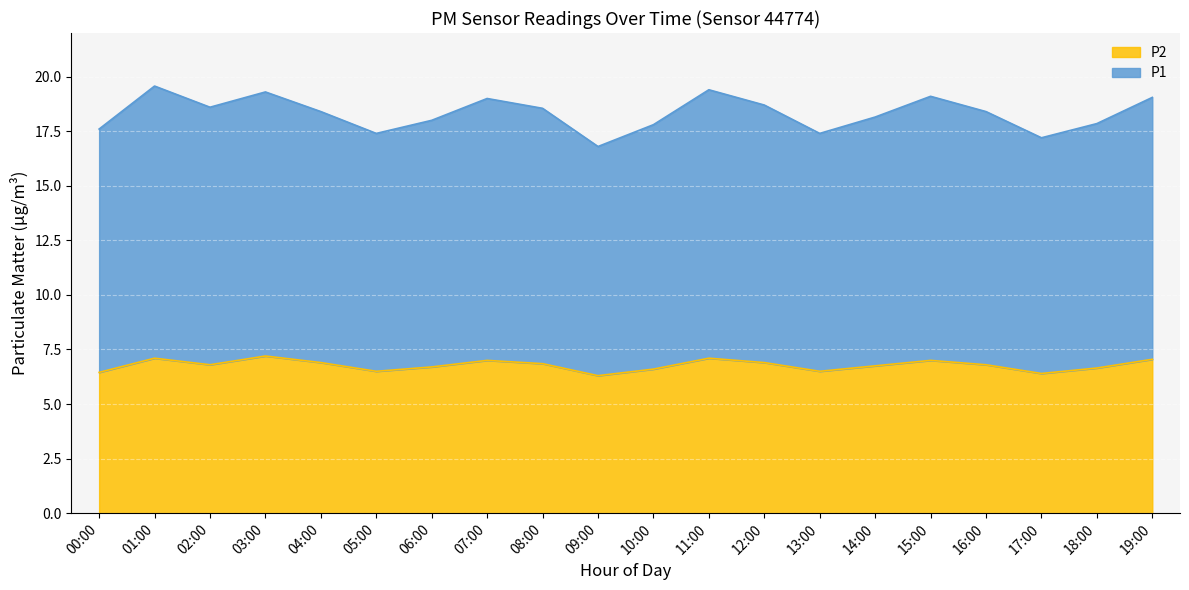

Rank the series by their maximum value, from lowest to highest.

P2, P1